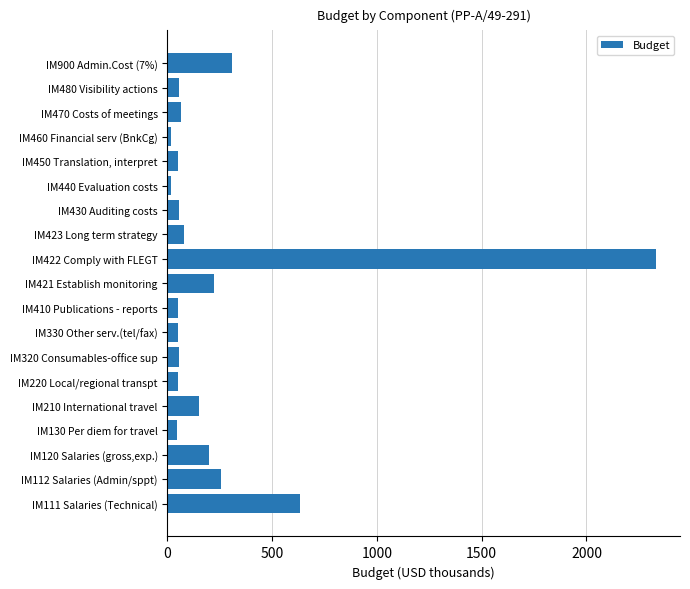

True or false: the data shows 46.4 at IM130 Per diem for travel.

True